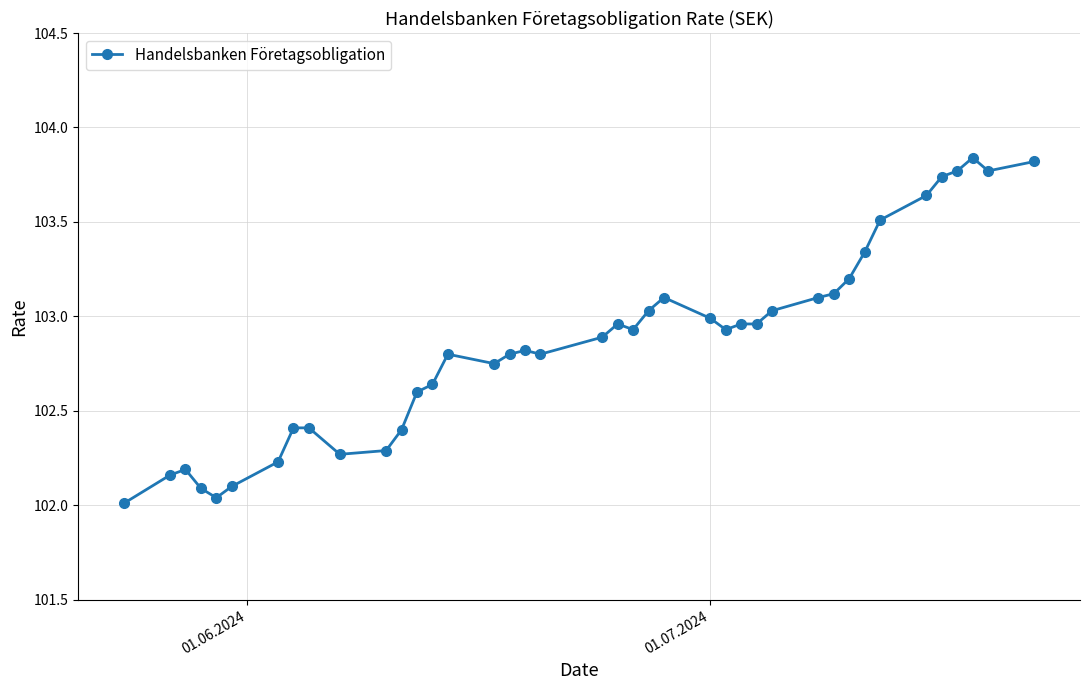

What is the value of the 8th point from the left?

102.4